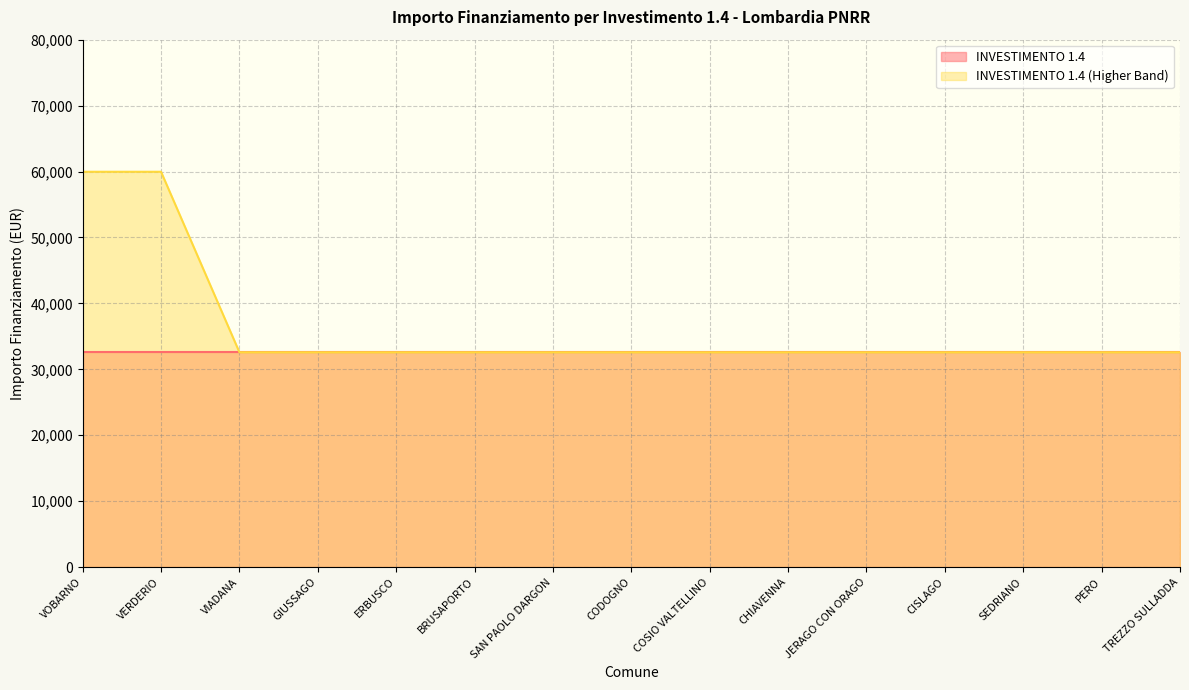

Reading left to right, transcribe all the data shown in this chart.

VOBARNO=59966	VERDERIO=59966	VIADANA=32589	GIUSSAGO=32589	ERBUSCO=32589	BRUSAPORTO=32589	SAN PAOLO DARGON=32589	CODOGNO=32589	COSIO VALTELLINO=32589	CHIAVENNA=32589	JERAGO CON ORAGO=32589	CISLAGO=32589	SEDRIANO=32589	PERO=32589	TREZZO SULLADDA=32589